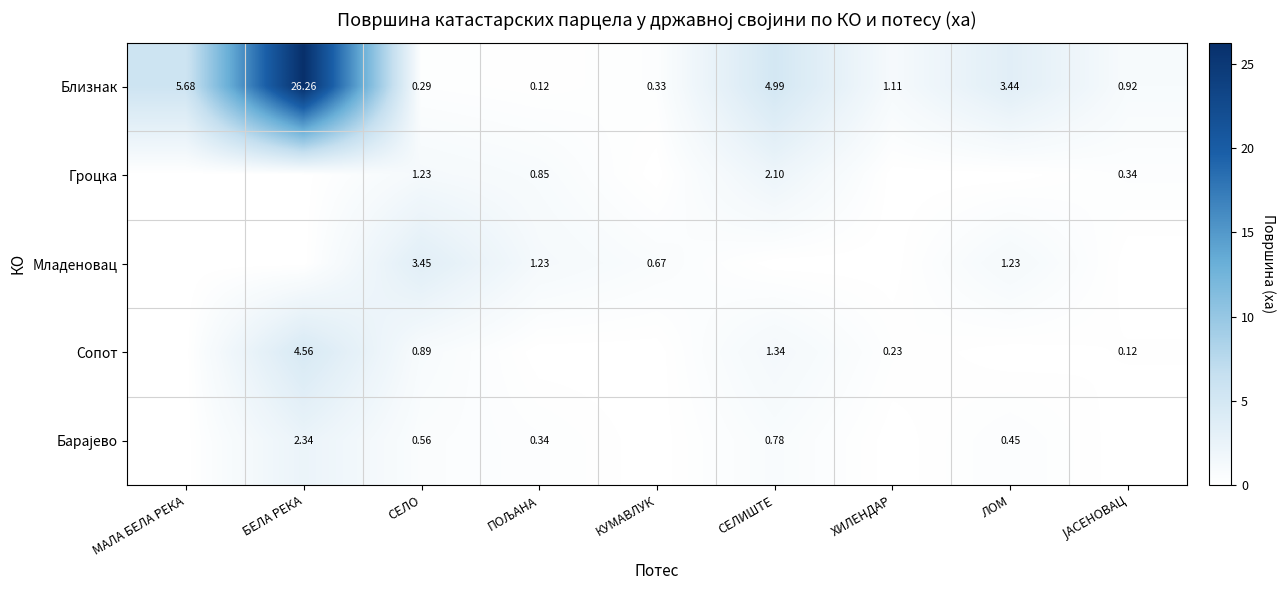

What is the spread (max minus min) of values at СЕЛО?

3.2